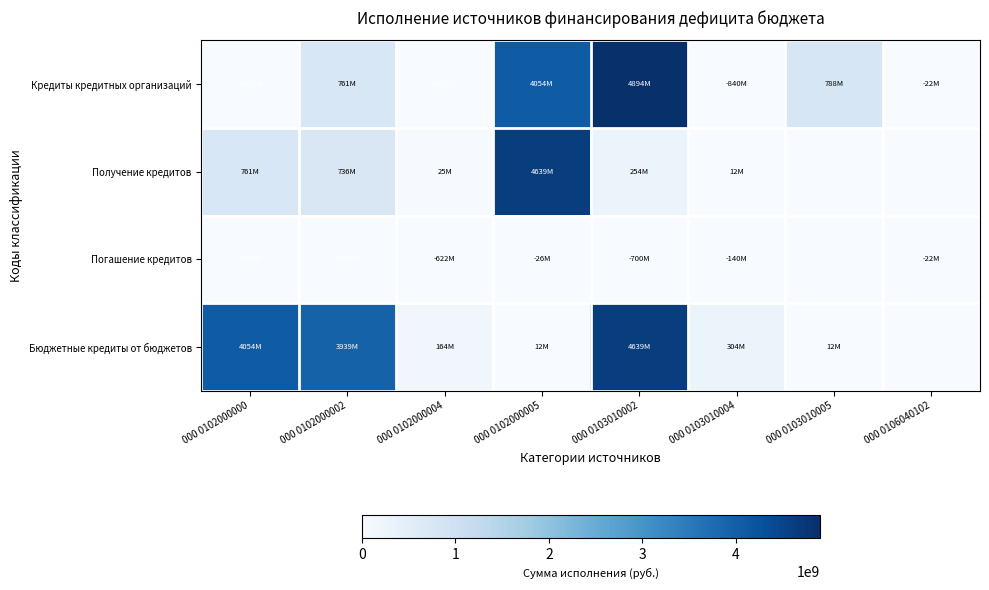

Reading left to right, extract all data points from this chart.

Кредиты кредитных организаций: 000 0102000000=-3912229206.8	000 0102000002=761300000.0	000 0102000004=-4673529206.8	000 0102000005=4053516000.0	000 0103010002=4893516000.0	000 0103010004=-840000000.0	000 0103010005=788244331.5	000 0106040102=-22407009.0
Получение кредитов: 000 0102000000=761300000.0	000 0102000002=736300000.0	000 0102000004=25000000.0	000 0102000005=4639139000.0	000 0103010002=254377000.0	000 0103010004=12157000.0	000 0103010005=0.0	000 0106040102=0.0
Погашение кредитов: 000 0102000000=-4673529206.8	000 0102000002=-4025639000.8	000 0102000004=-621887000.0	000 0102000005=-26003206.0	000 0103010002=-700000000.0	000 0103010004=-140000000.0	000 0103010005=0.0	000 0106040102=-22407009.0
Бюджетные кредиты от бюджетов: 000 0102000000=4053516000.0	000 0102000002=3939139000.0	000 0102000004=164377000.0	000 0102000005=12157000.0	000 0103010002=4639139000.0	000 0103010004=304377000.0	000 0103010005=12157000.0	000 0106040102=0.0